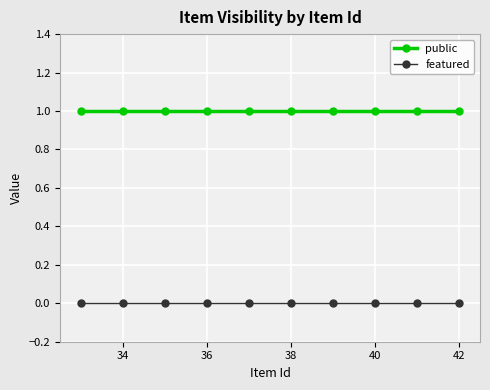

Does the chart have visible grid lines?

Yes